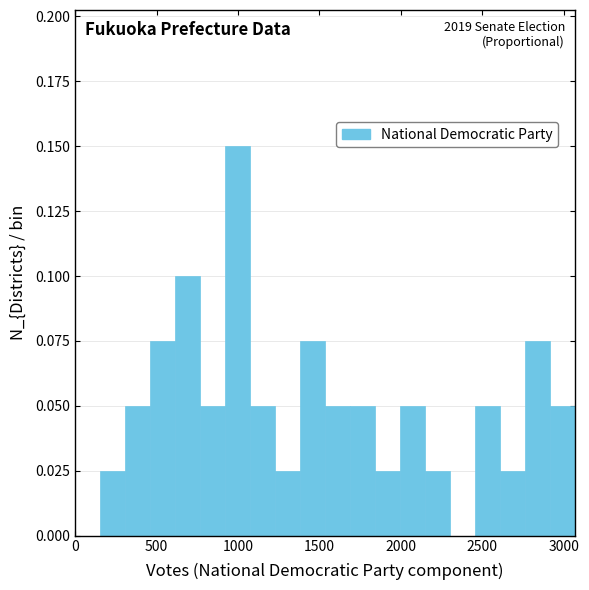

Around what value on the x-axis is the tallest bar? Give the approximate position of its centre, as read against the axis.

1000